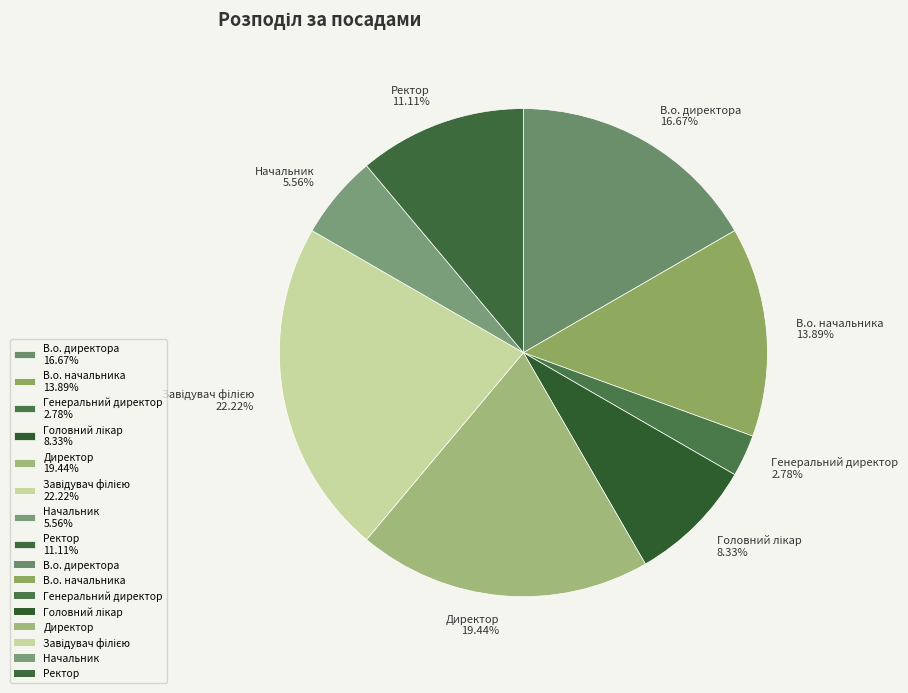

Do В.о. директора 16.67% and Начальник 5.56% together represent more than half of the pie?

No